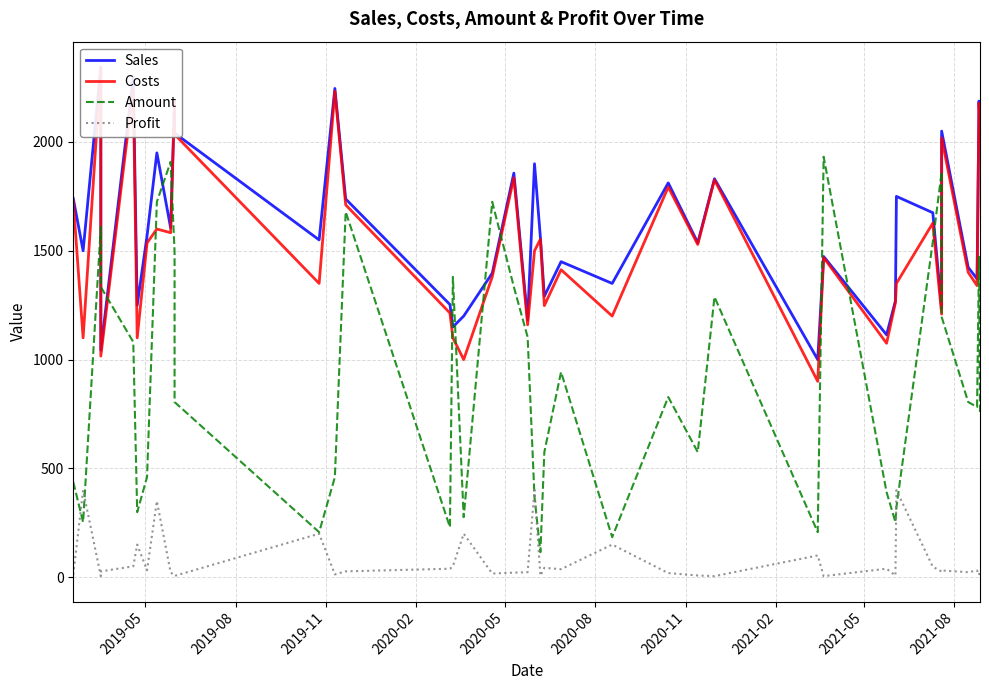

What is the average value of the Amount series?

905